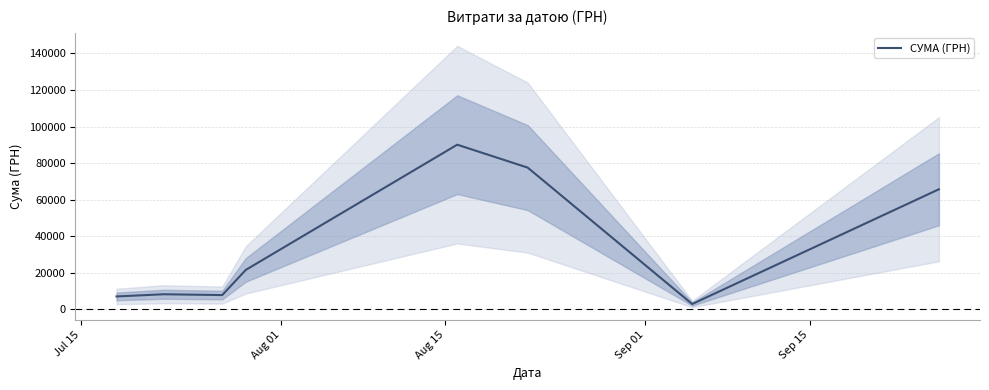

True or false: there are more than 1 points higher than both neighbors.

True